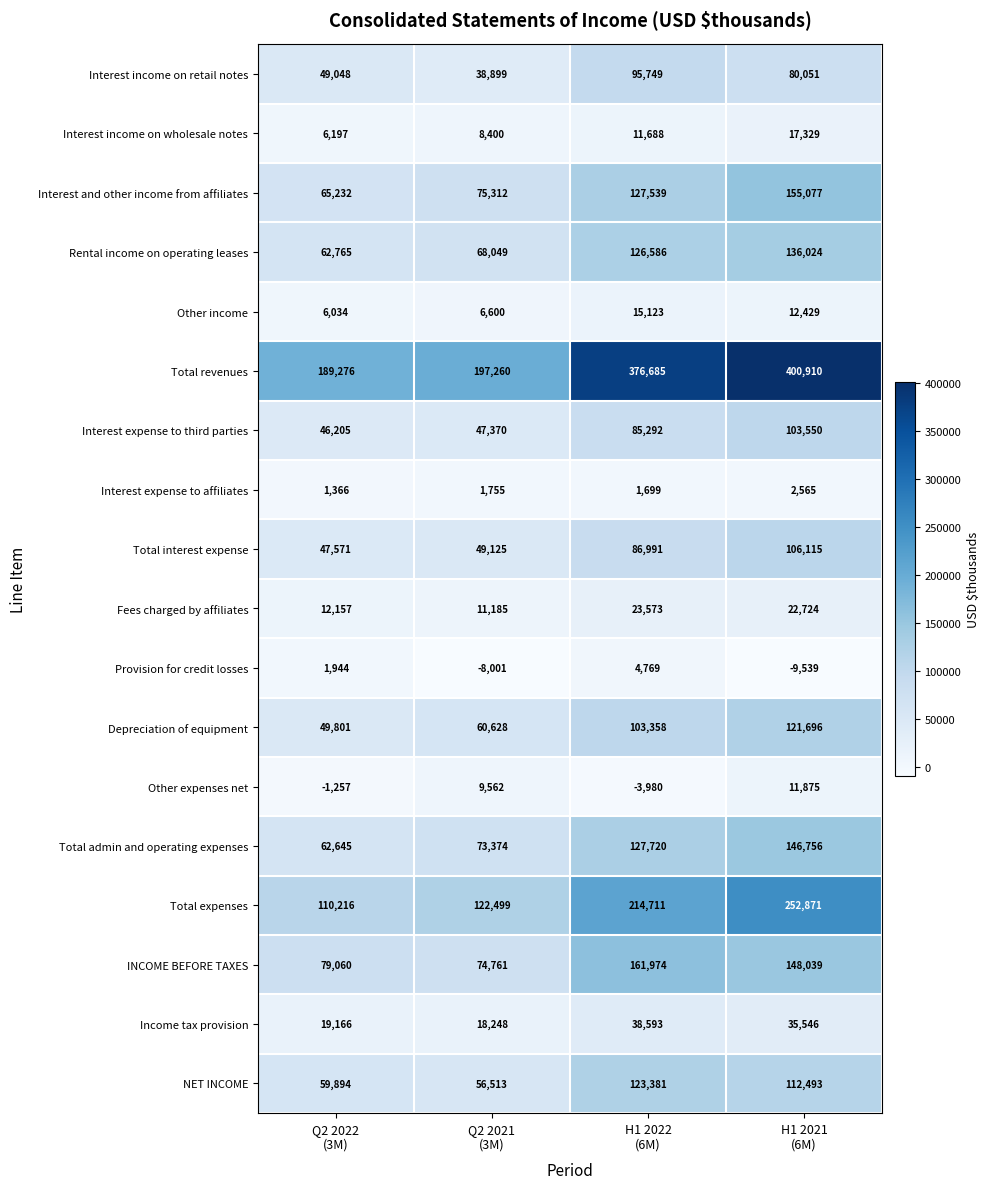

At how many categories does at least one series exceed 204131?

2